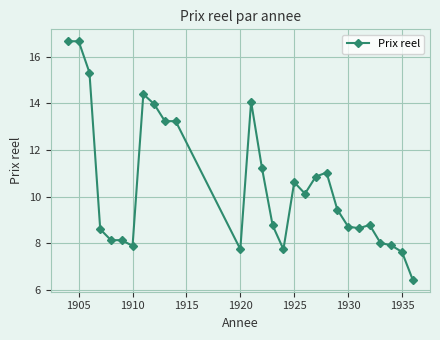

Count the number of data series in this chart.

1